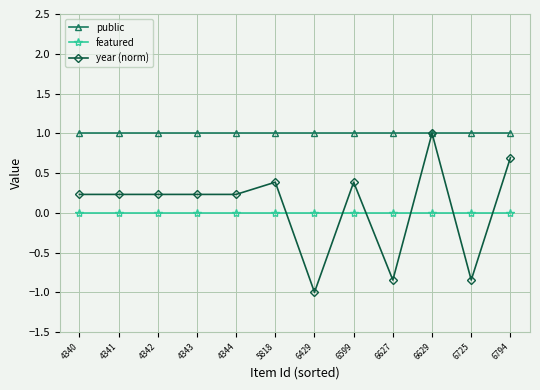

At which category does the chart reach its minimum across all series?

6429